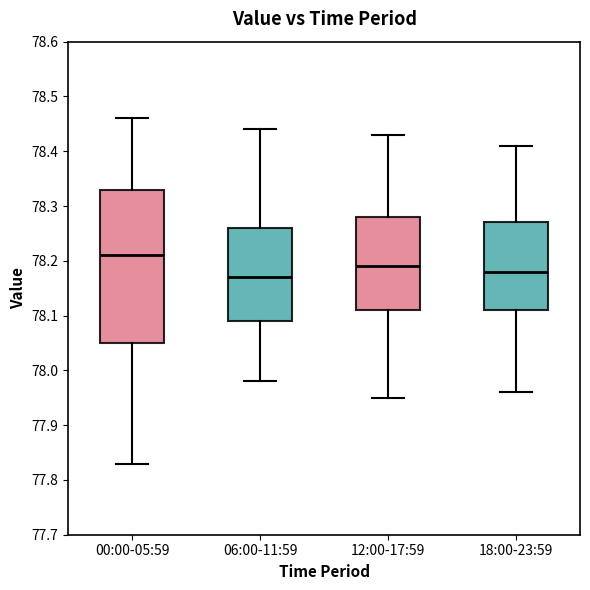

Reading left to right, read every box against the y-axis: the position of its median line, the range the box covers, and the ends of its whiskers. The values are not printed on the chart, so give them approximately, as read against the axis.

00:00-05:59: median 78.21, box 78.05 to 78.33, whiskers 77.83 to 78.46
06:00-11:59: median 78.17, box 78.09 to 78.26, whiskers 77.98 to 78.44
12:00-17:59: median 78.19, box 78.11 to 78.28, whiskers 77.95 to 78.43
18:00-23:59: median 78.18, box 78.11 to 78.27, whiskers 77.96 to 78.41